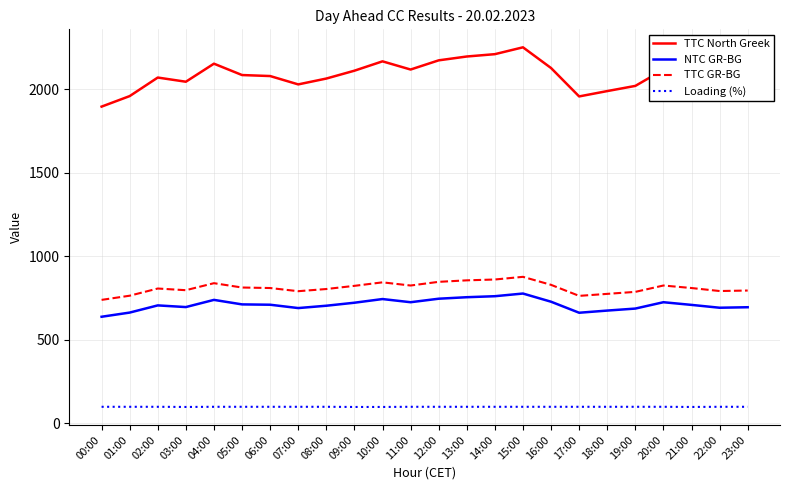

Does the chart have visible grid lines?

Yes